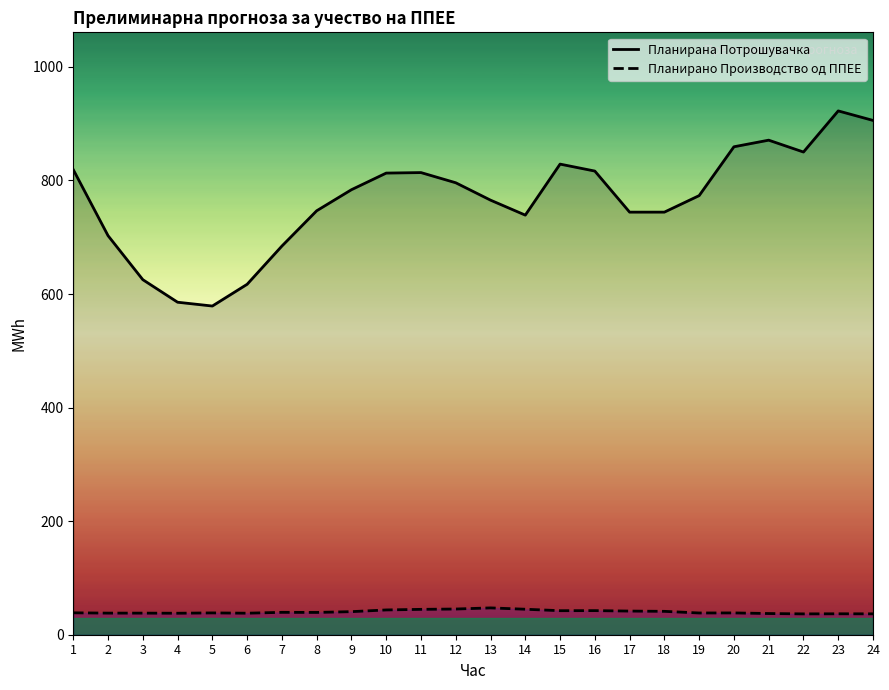

Is the value of Планирана Потрошувачка at 4 greater than the value of Планирано Производство од ППЕЕ at 21?

Yes